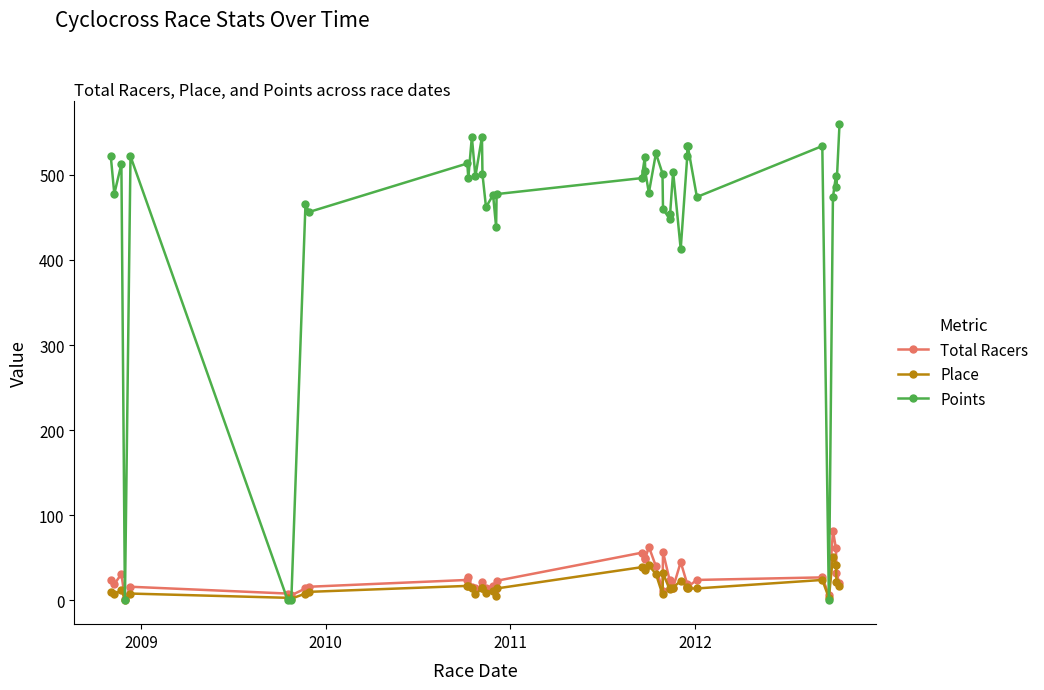

True or false: Points has more than 1 interior local peaks.

True